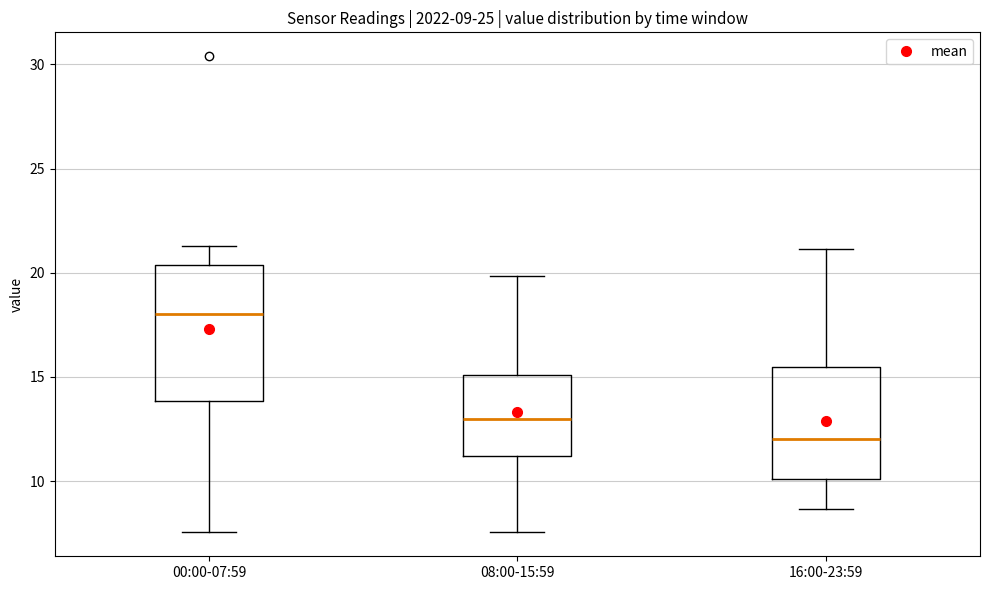

Which box is the tallest, from its lower edge to its upper edge?

00:00-07:59